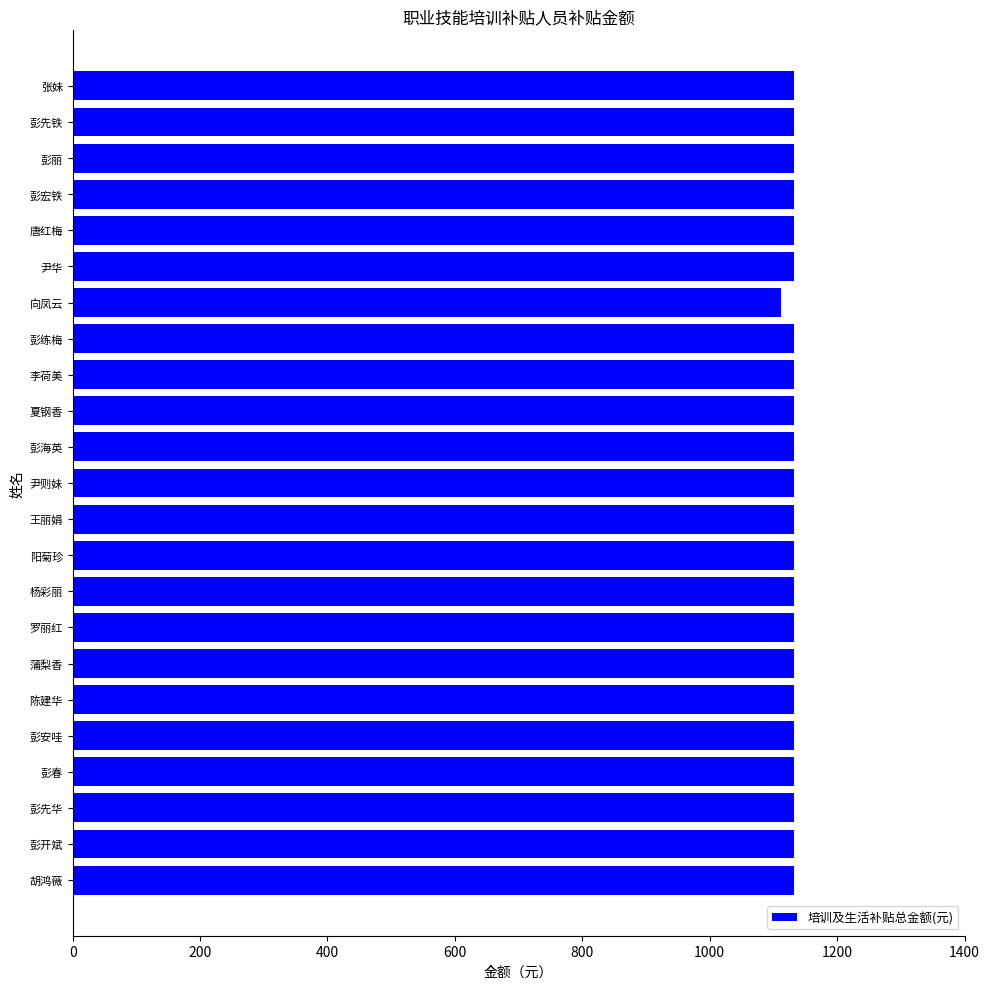

What is the ratio of the value at 尹则妹 to the value at 彭宏铁?

1.0